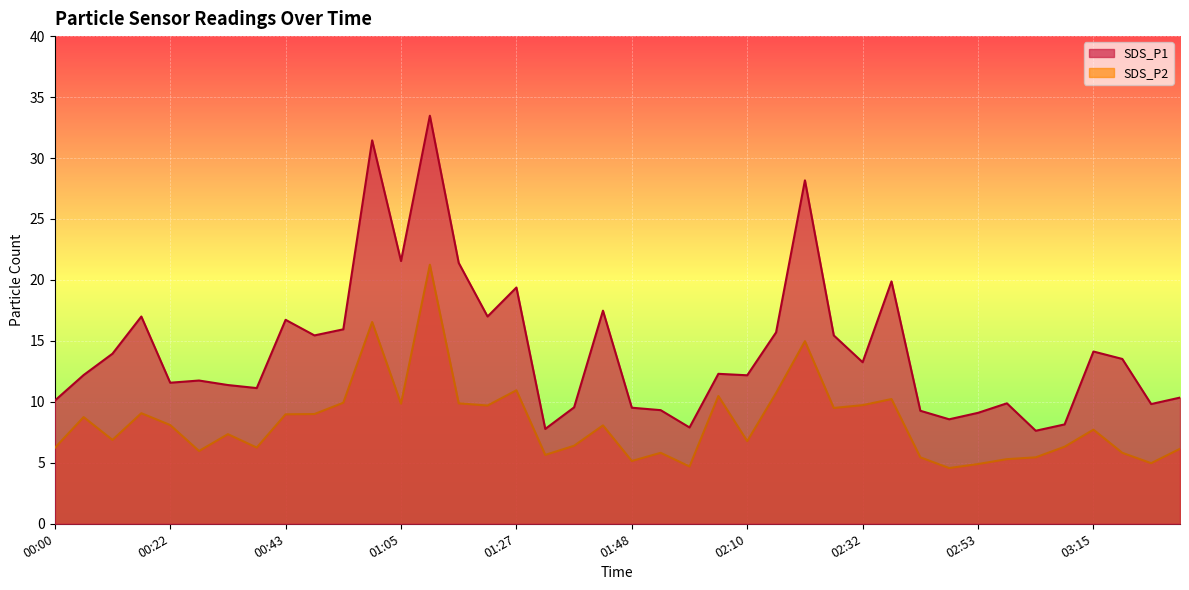

True or false: SDS_P2 and SDS_P1 cross at least once.

False